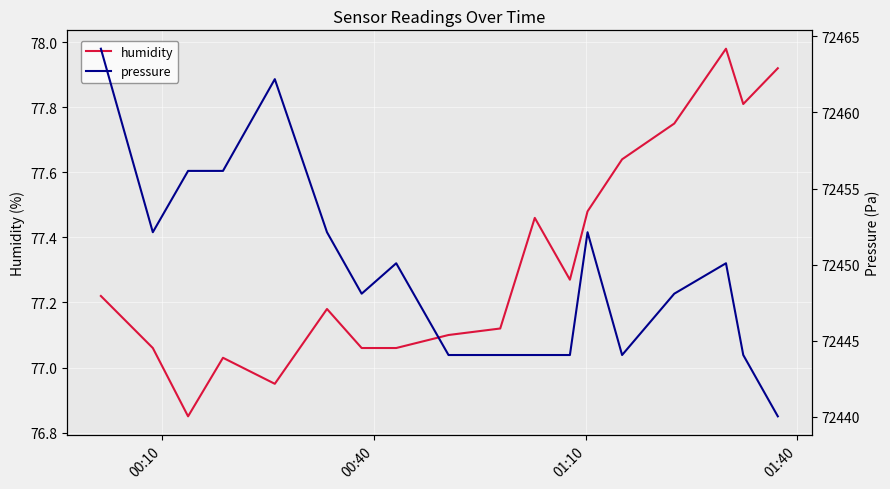

List the series in order of their peak value, highest first.

pressure, humidity